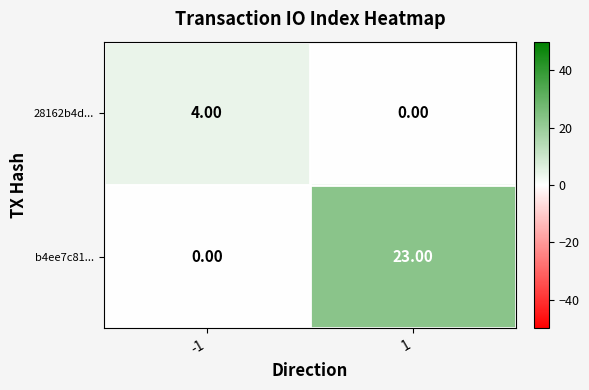

What is the average value of the b4ee7c81... series?

12